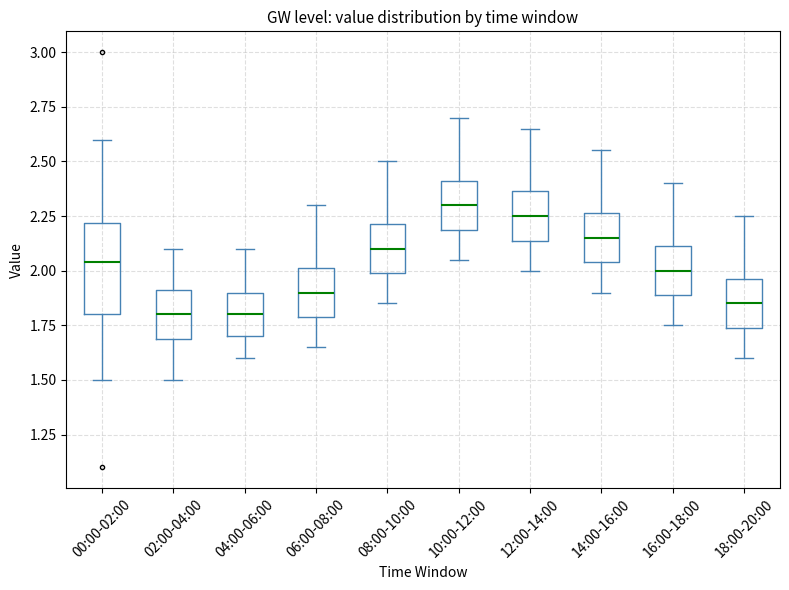

Comparing the boxes themselves (not the whiskers), which one is the tallest?

00:00-02:00